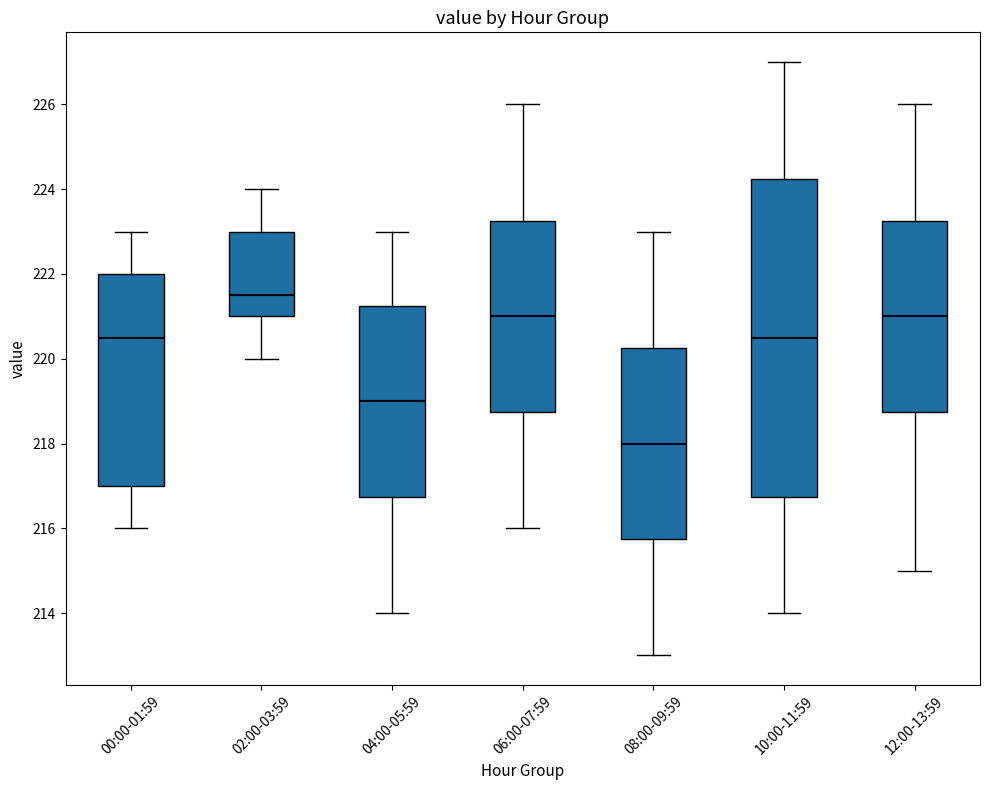

Reading left to right, read every box against the y-axis: the position of its median line, the range the box covers, and the ends of its whiskers. The values are not printed on the chart, so give them approximately, as read against the axis.

00:00-01:59: median 220.6, box 217.0 to 222.0, whiskers 216.0 to 223.0
02:00-03:59: median 221.6, box 221.0 to 223.0, whiskers 220.0 to 224.0
04:00-05:59: median 219.0, box 216.8 to 221.2, whiskers 214.0 to 223.0
06:00-07:59: median 221.0, box 218.8 to 223.2, whiskers 216.0 to 226.0
08:00-09:59: median 218.0, box 215.8 to 220.2, whiskers 213.0 to 223.0
10:00-11:59: median 220.6, box 216.8 to 224.2, whiskers 214.0 to 227.0
12:00-13:59: median 221.0, box 218.8 to 223.2, whiskers 215.0 to 226.0